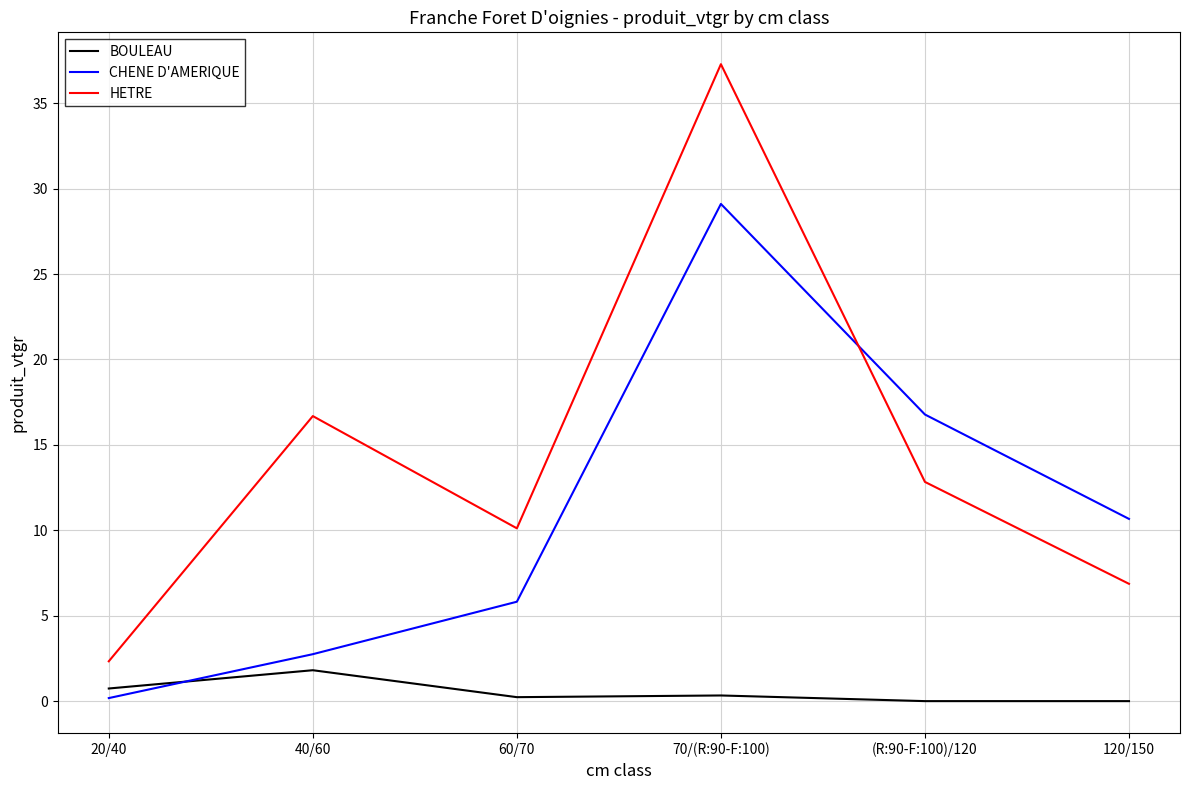

Which category has the highest value in the BOULEAU series?

40/60